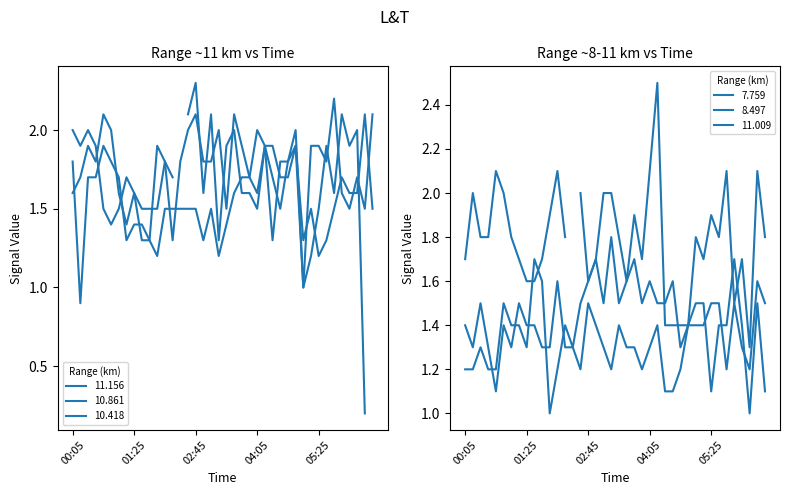

What is the difference between the 10.418 values at 02:45 and 05:35?

0.2